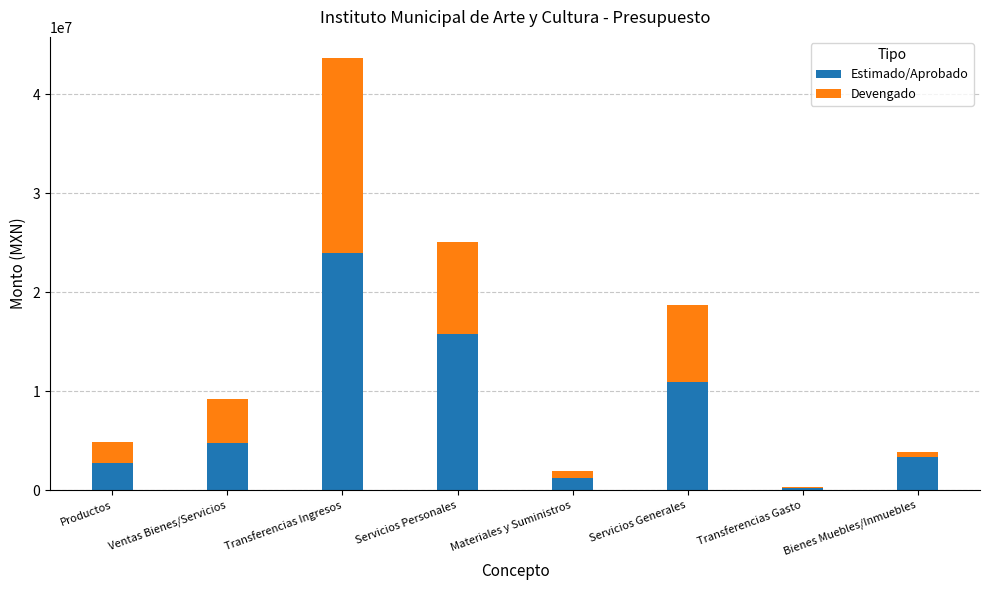

At which label does Estimado/Aprobado reach its peak?

Transferencias Ingresos